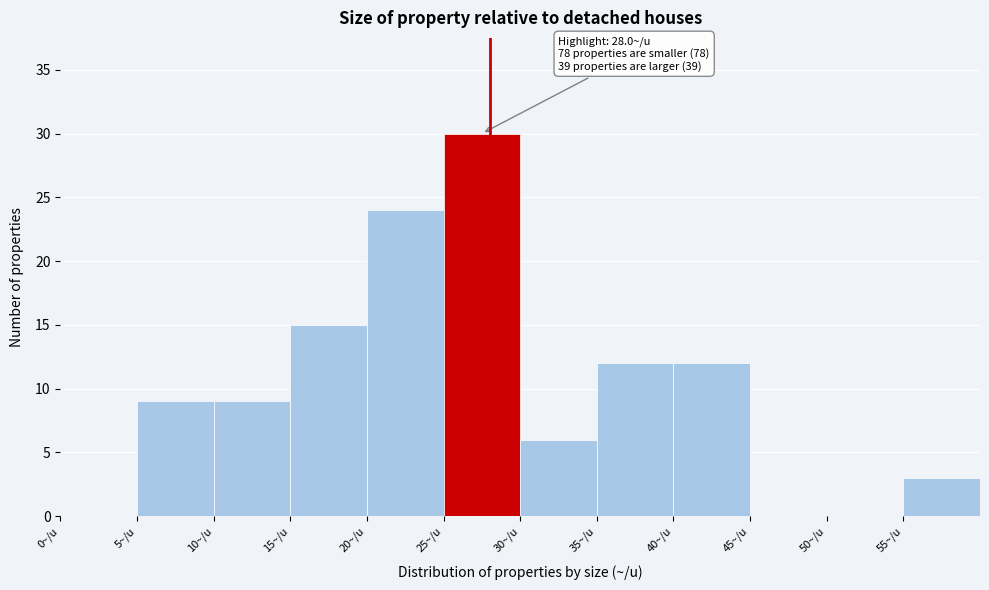

Which range on the x-axis has the tallest bar?

25 to 30